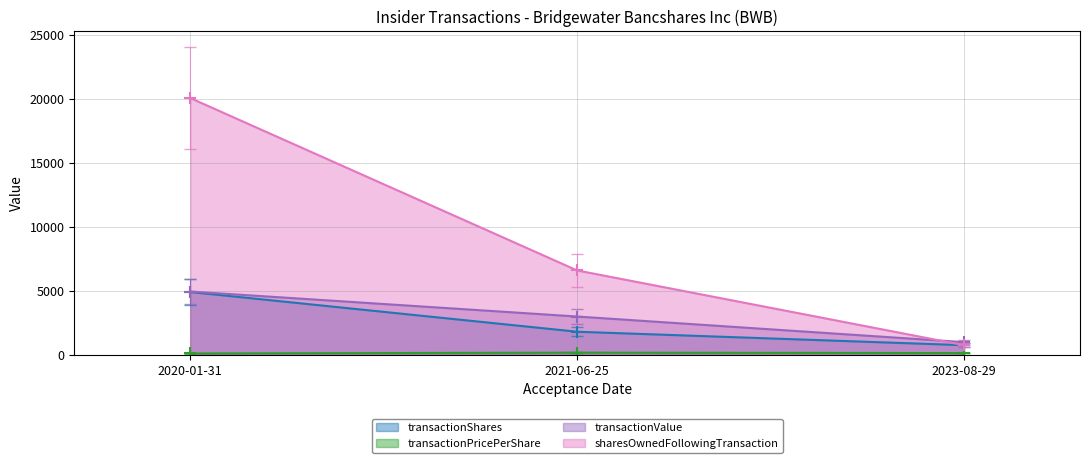

What position from the left is 2023-08-29?

3